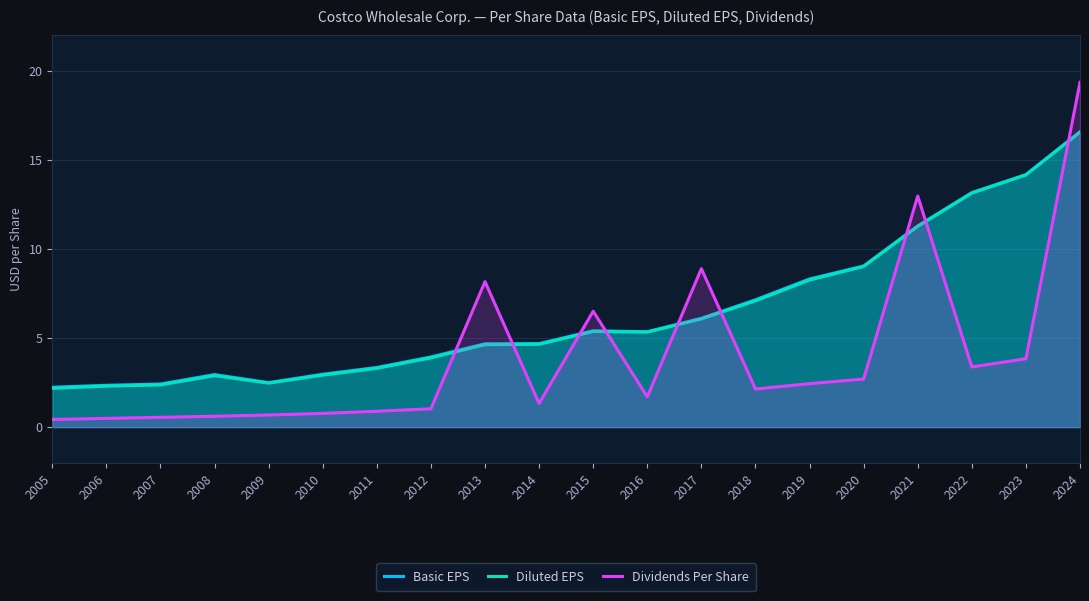

How many lines are shown in the chart?

3